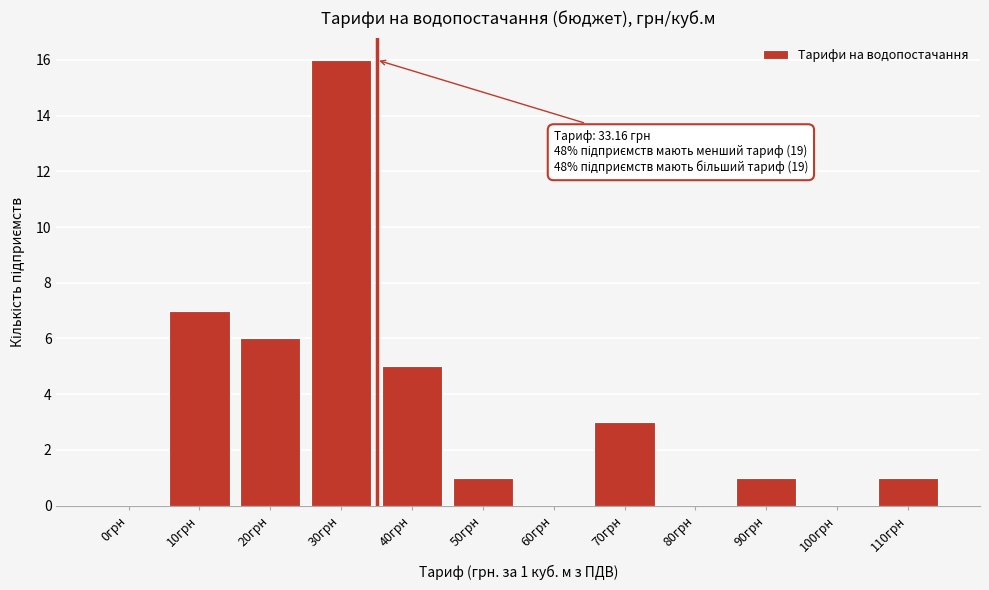

Reading left to right, extract all data points from this chart.

0грн=0	10грн=7	20грн=6	30грн=16	40грн=5	50грн=1	60грн=0	70грн=3	80грн=0	90грн=1	100грн=0	110грн=1